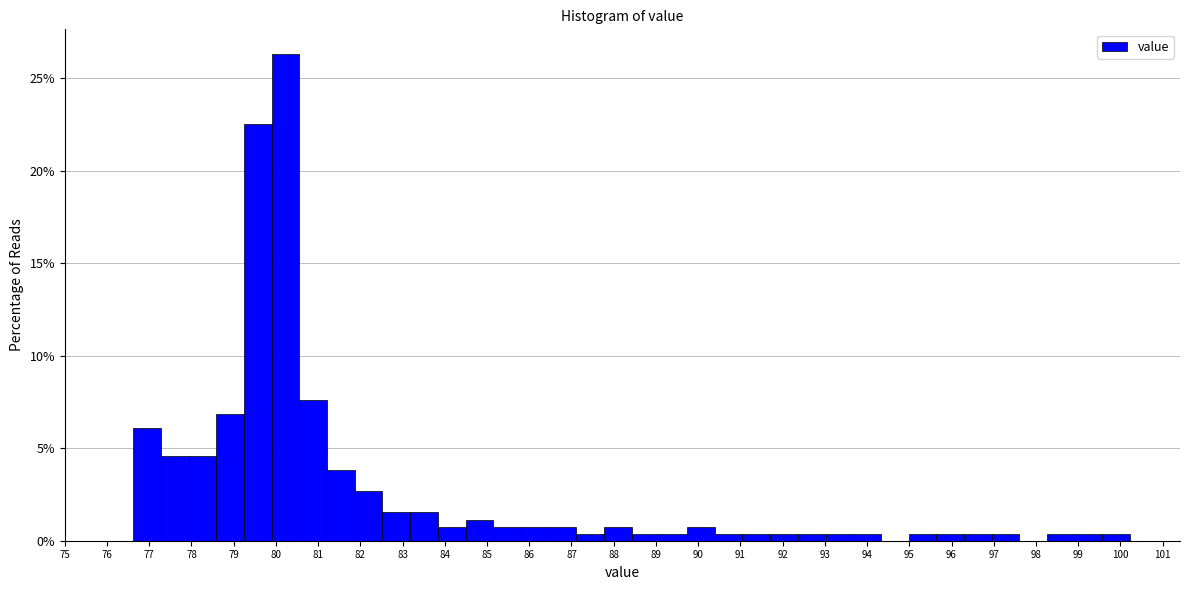

Reading left to right, transcribe this chart: for each bar, give the range it covers on the x-axis and its height. Neither the bar edges nor the heights are printed on the chart, so give them approximately, as read against the axes.

76.6 to 77.3: 6.0
77.3 to 77.9: 4.5
77.9 to 78.6: 4.5
78.6 to 79.2: 7.0
79.2 to 79.9: 22.5
79.9 to 80.6: 26.5
80.6 to 81.2: 7.5
81.2 to 81.9: 4.0
81.9 to 82.5: 2.5
82.5 to 83.2: 1.5
83.2 to 83.8: 1.5
83.8 to 84.5: 1.0
84.5 to 85.1: 1.0
85.1 to 85.8: 1.0
85.8 to 86.5: 1.0
86.5 to 87.1: 1.0
87.1 to 87.8: under 0.5
87.8 to 88.4: 1.0
88.4 to 89.1: under 0.5
89.1 to 89.7: under 0.5
89.7 to 90.4: 1.0
90.4 to 91.0: under 0.5
91.0 to 91.7: under 0.5
91.7 to 92.4: under 0.5
92.4 to 93.0: under 0.5
93.0 to 93.7: under 0.5
93.7 to 94.3: under 0.5
94.3 to 95.0: 0
95.0 to 95.6: under 0.5
95.6 to 96.3: under 0.5
96.3 to 97.0: under 0.5
97.0 to 97.6: under 0.5
97.6 to 98.3: 0
98.3 to 98.9: under 0.5
98.9 to 99.6: under 0.5
99.6 to 100.2: under 0.5